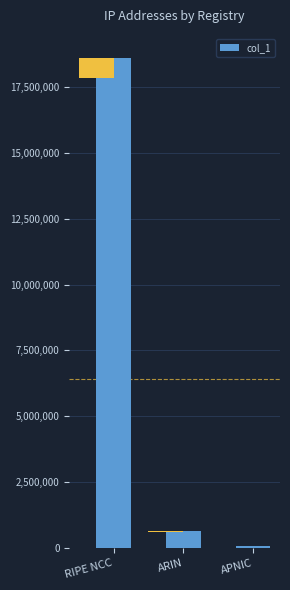

How many values are below 649984?

1